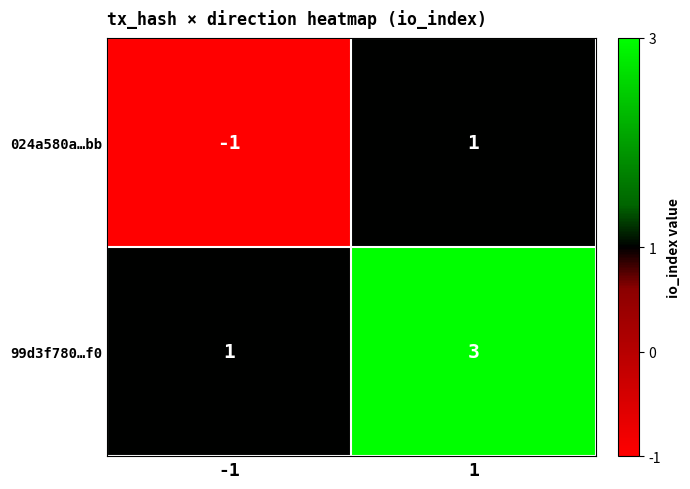

List the series in order of their overall mean, highest first.

99d3f780…f0, 024a580a…bb